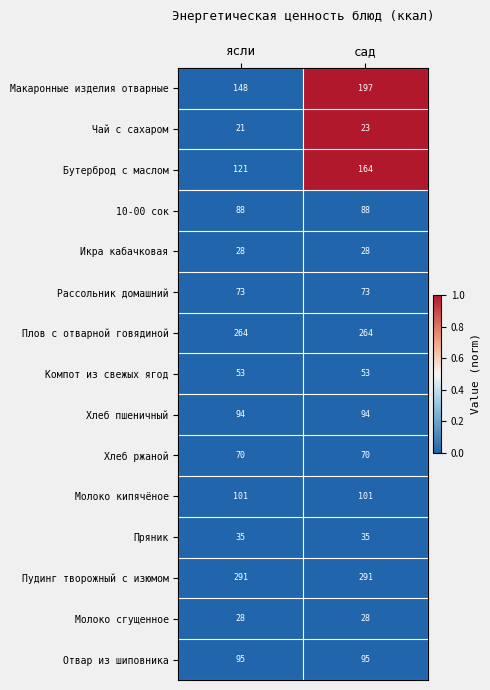

At which category does the chart reach its minimum across all series?

ясли